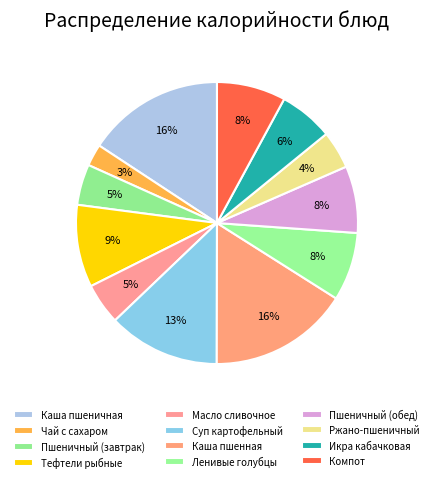

Combined, what portion of the pie is Пшеничный (обед) and Суп картофельный?

20.5%